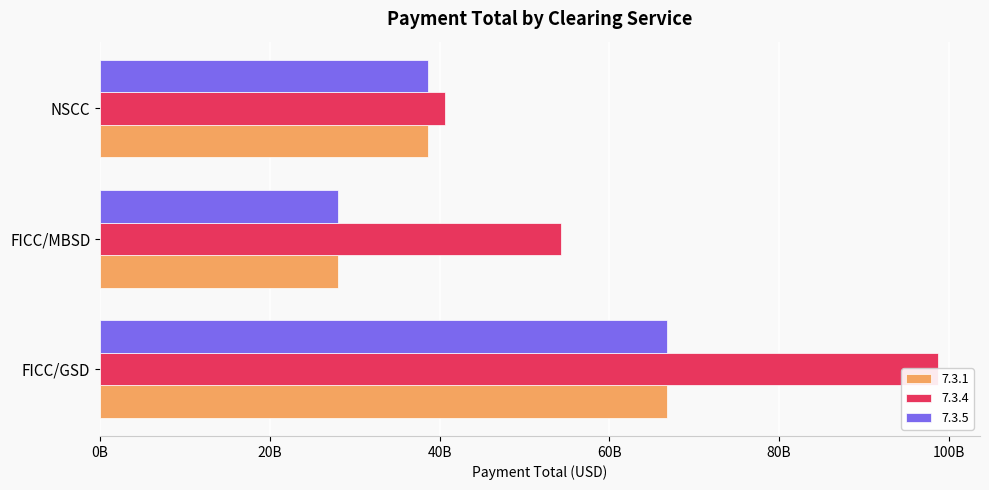

At which label does 7.3.5 reach its minimum?

FICC/MBSD